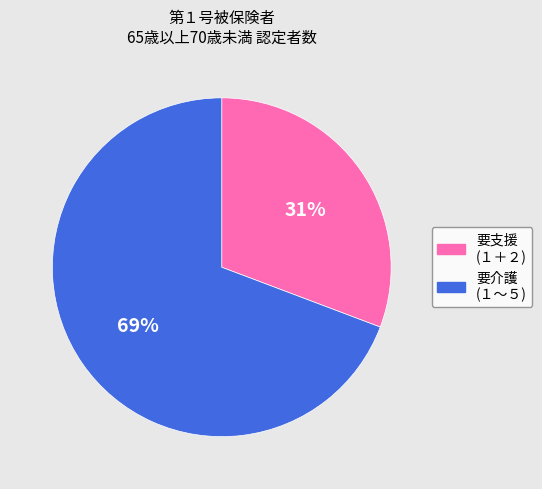

To the nearest percent, what is the average slice percentage?

50%